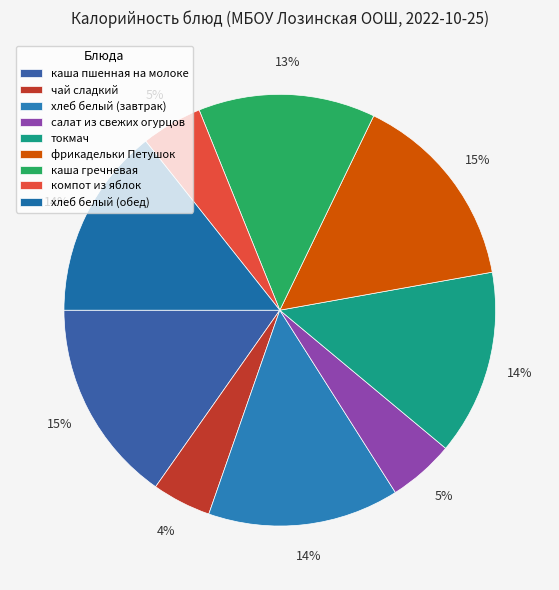

Is the sum of чай сладкий and каша гречневая greater than half?

No